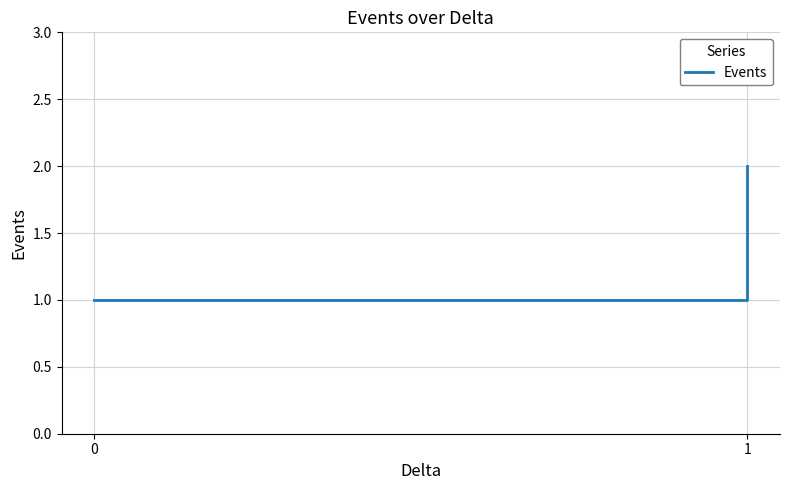

How many values are between 1 and 2?

3